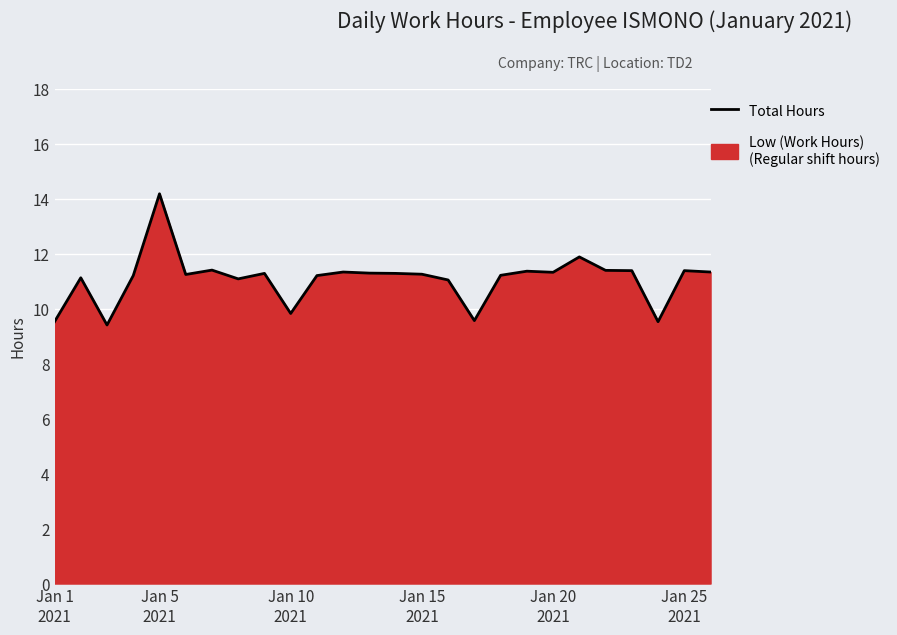

What is the difference between the maximum and minimum values?

4.8